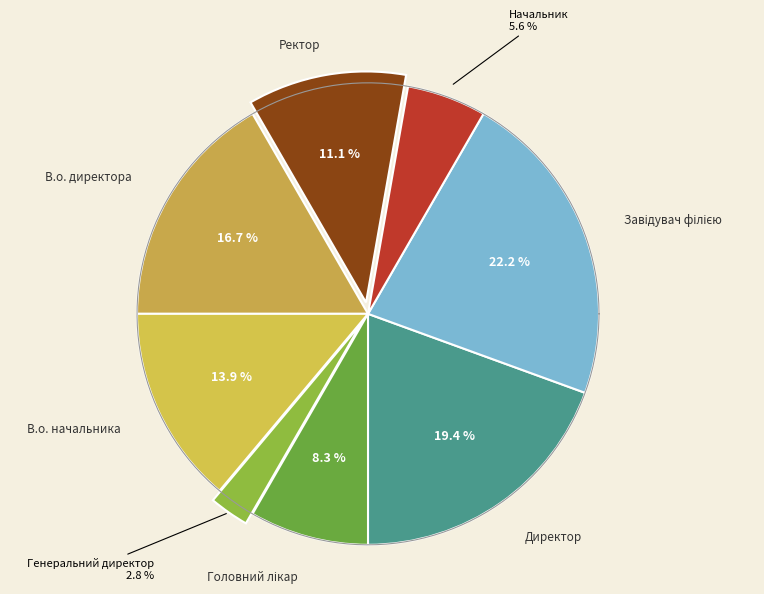

To the nearest percent, what is the combined percentage of Завідувач філією and Начальник?

28%